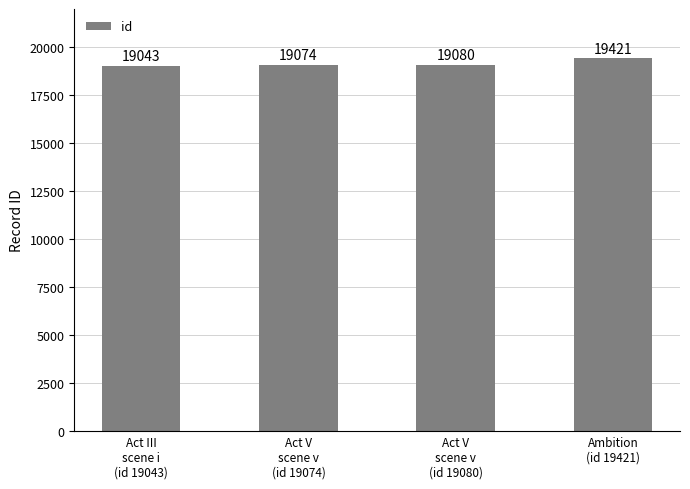

What is the label of the 1st bar from the left?

Act III
scene i
(id 19043)